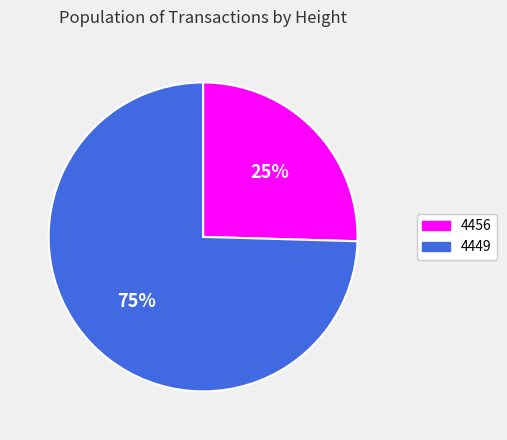

Is there any slice that represents more than half of the pie?

Yes